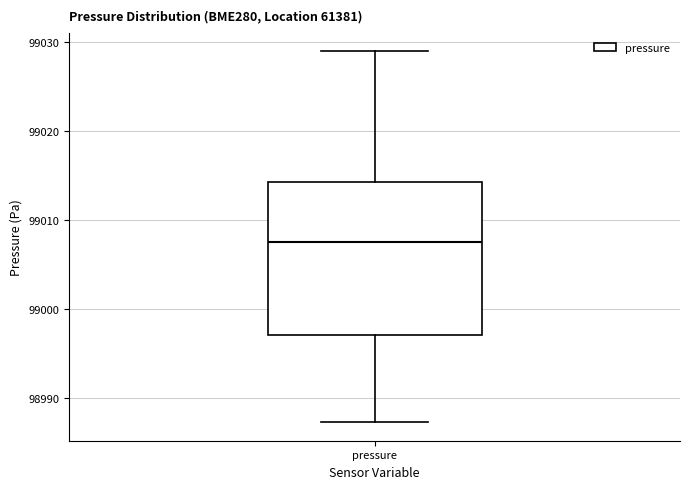

Transcribe this box plot: give where the median line is, the range the box spans, and where the two whiskers end, as read against the y-axis. The values are not printed on the chart, so give them approximately, as read against the axis.

median 99008, box 98997 to 99014, whiskers 98987 to 99029